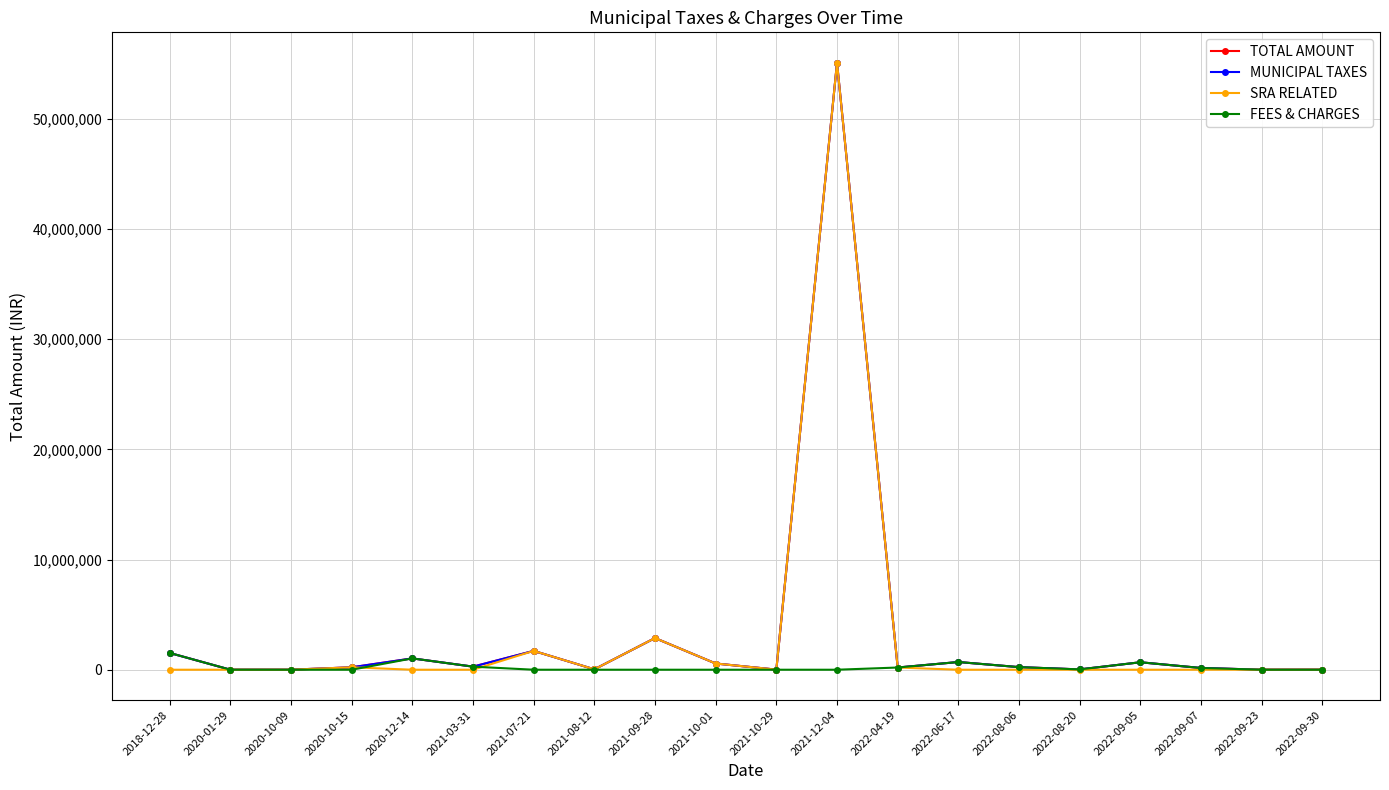

At which label does SRA RELATED reach its peak?

2021-12-04